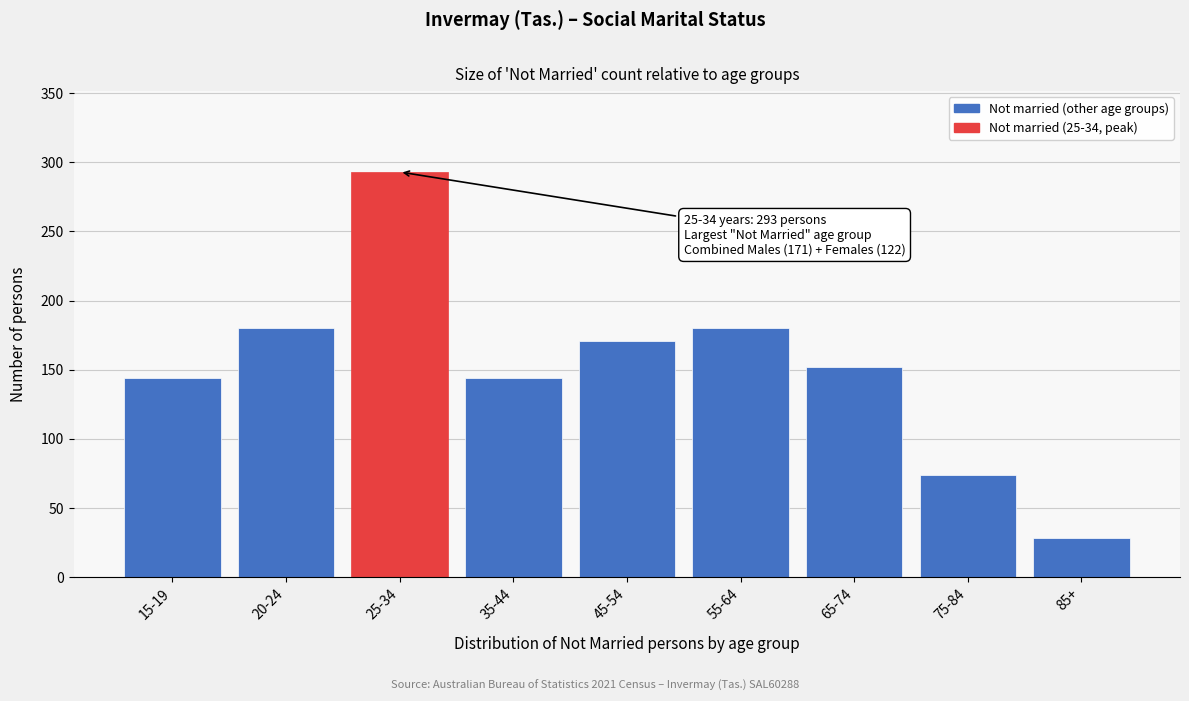

Reading left to right, what are all the values shown in this chart?

15-19=144	20-24=180	25-34=293	35-44=144	45-54=171	55-64=180	65-74=152	75-84=74	85+=28